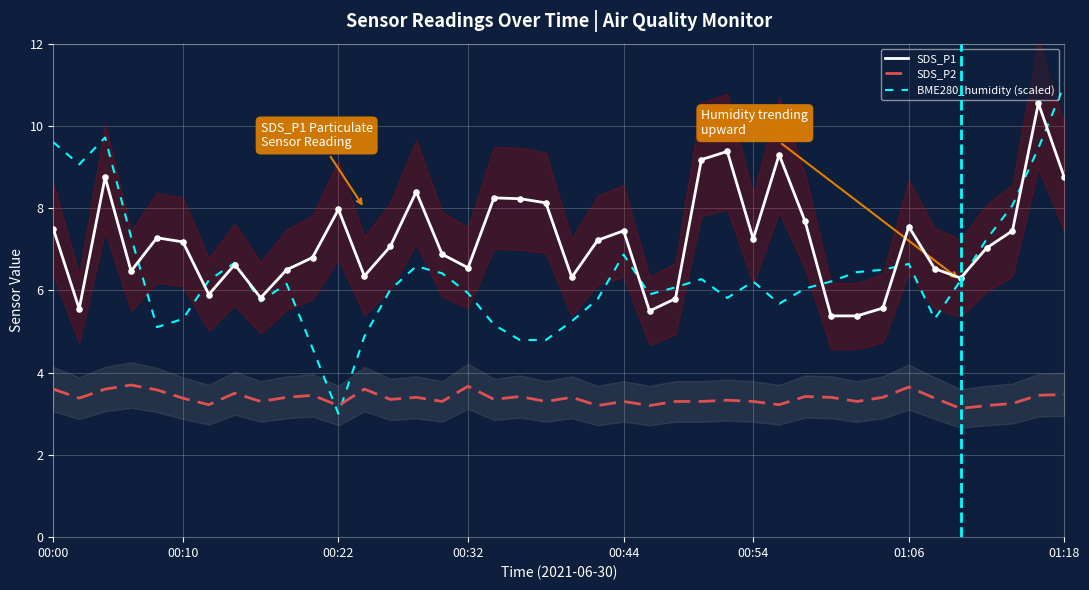

At which category is the sum across all series the highest?

38